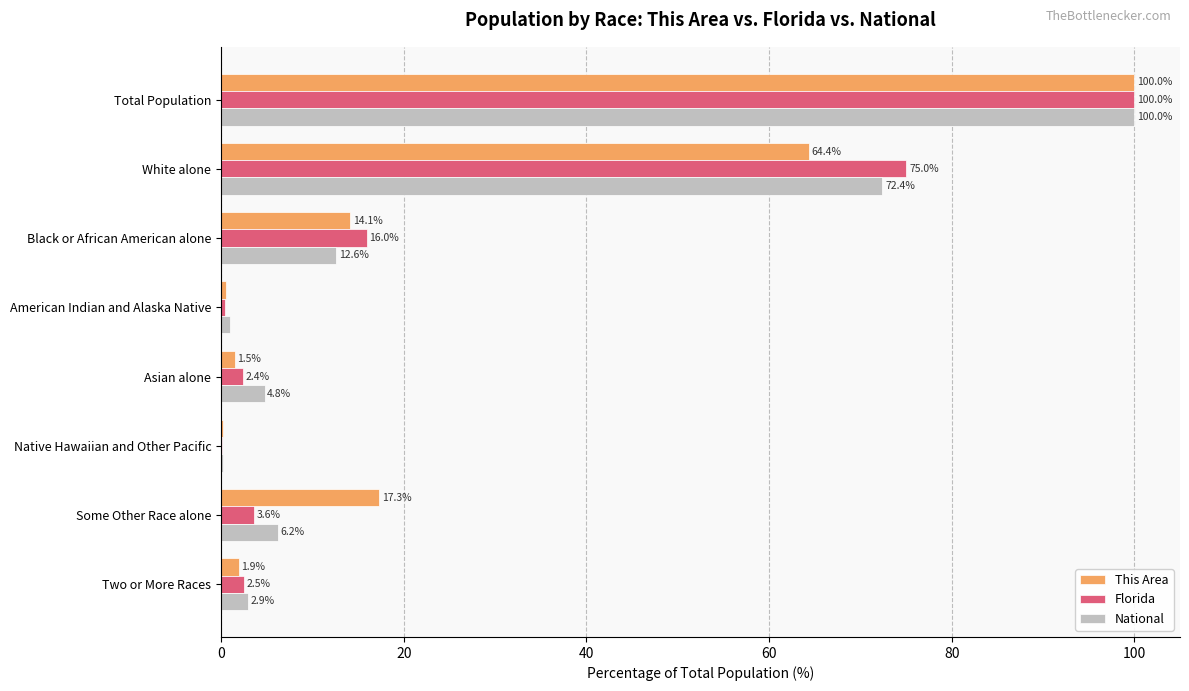

At which category is the sum across all series the highest?

Total Population